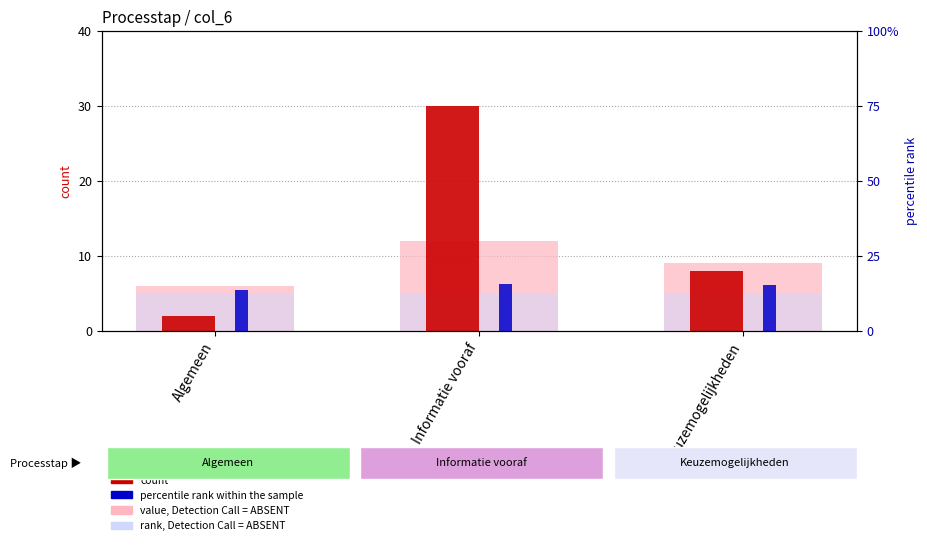

At Informatie vooraf, list the series in order from smallest to largest.

rank, Detection Call = ABSENT, percentile rank within the sample, value, Detection Call = ABSENT, count